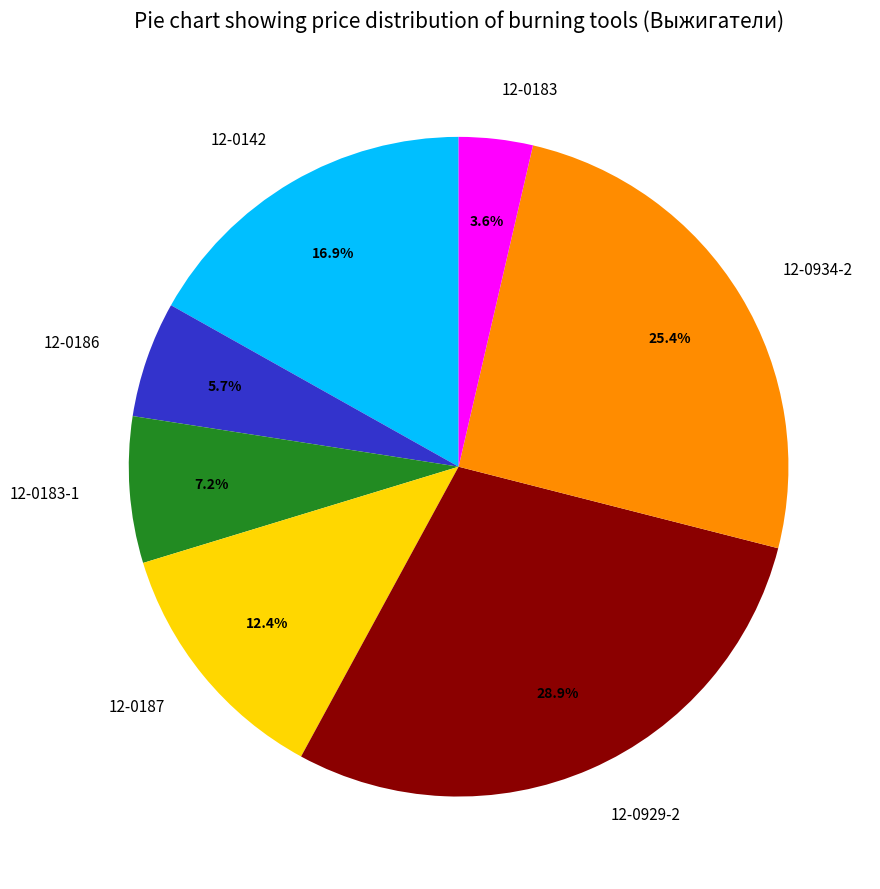

Rank the categories by value from lowest to highest.

12-0183, 12-0186, 12-0183-1, 12-0187, 12-0142, 12-0934-2, 12-0929-2